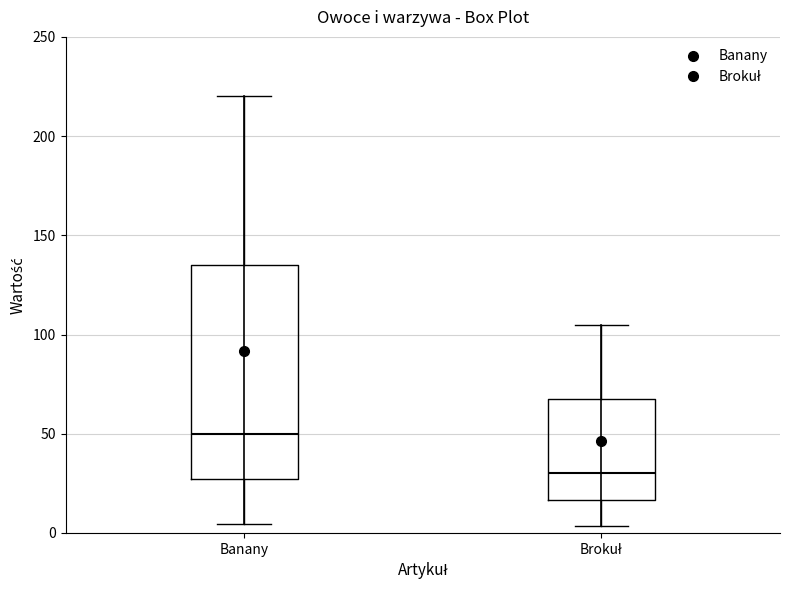

Reading left to right, transcribe this box plot: for each box, give where its median line is, the range the box spans, and where its two whiskers end, as read against the y-axis. The values are not printed on the chart, so give them approximately, as read against the axis.

Banany: median 50, box 25 to 135, whiskers 5 to 220
Brokuł: median 30, box 15 to 70, whiskers 5 to 105